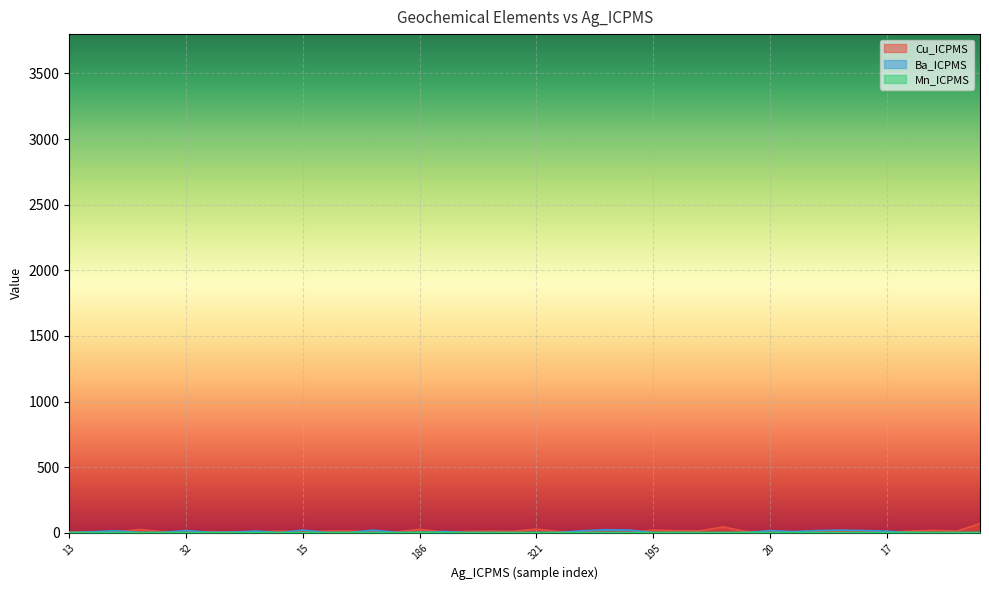

Which series changed the most between 63 and 105?

Cu_ICPMS